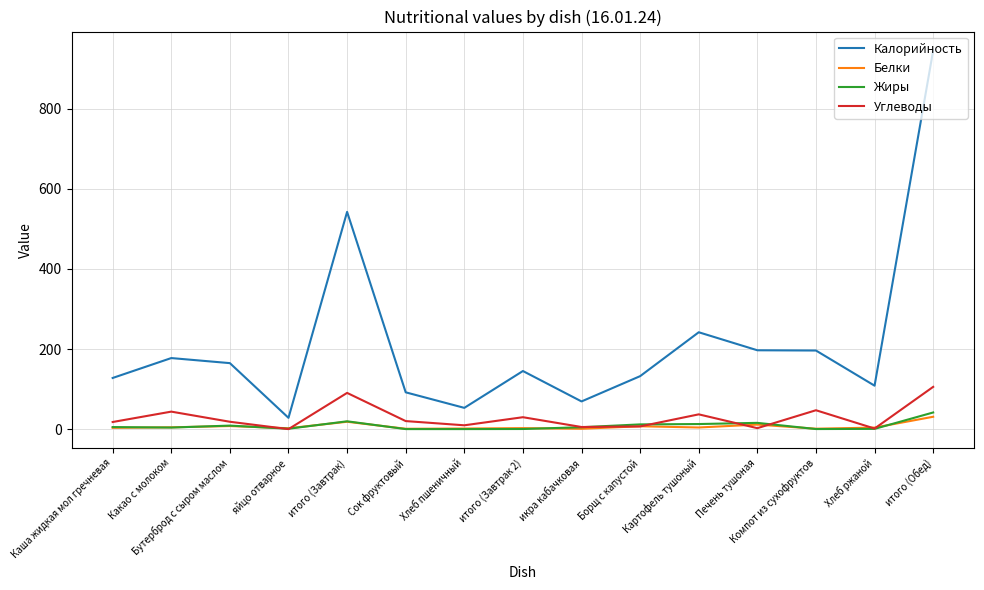

Between Какао с молоком and итого (Обед), which series saw the biggest shift?

Калорийность